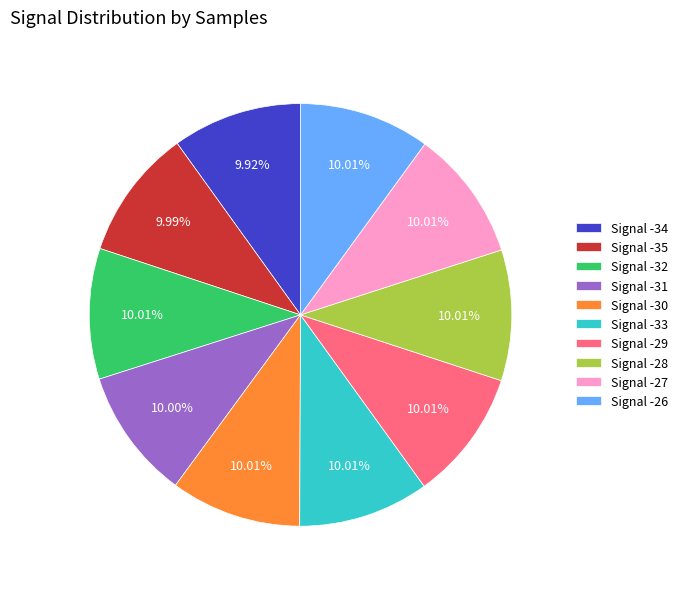

What is the ratio of the value at Signal -33 to the value at Signal -28?

1.0